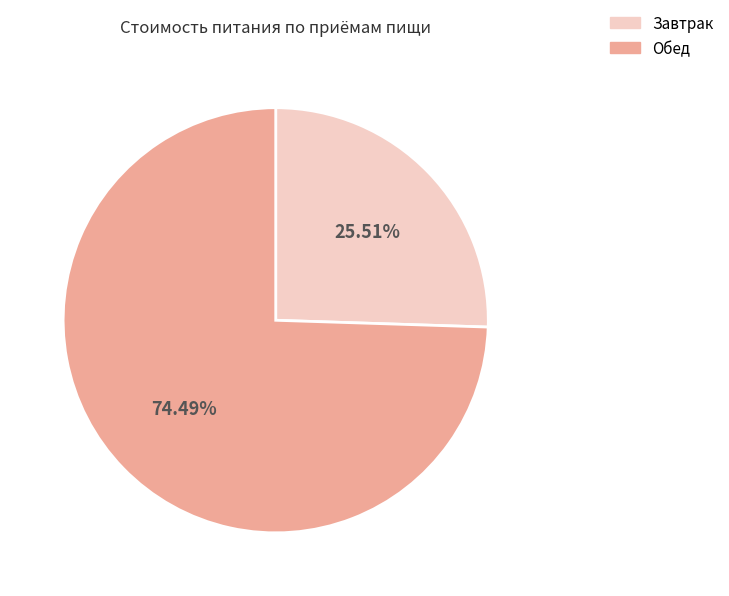

Count the number of slices in the pie.

2